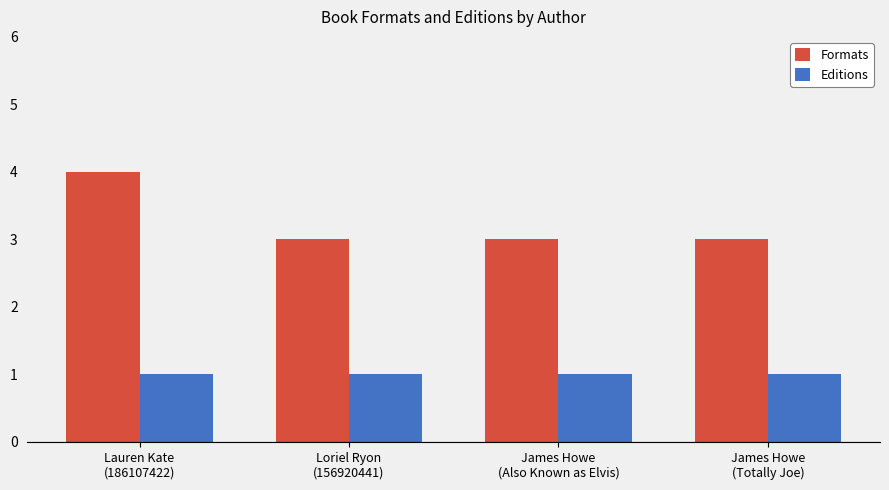

What value does the Editions series have at Lauren Kate
(186107422)?

1